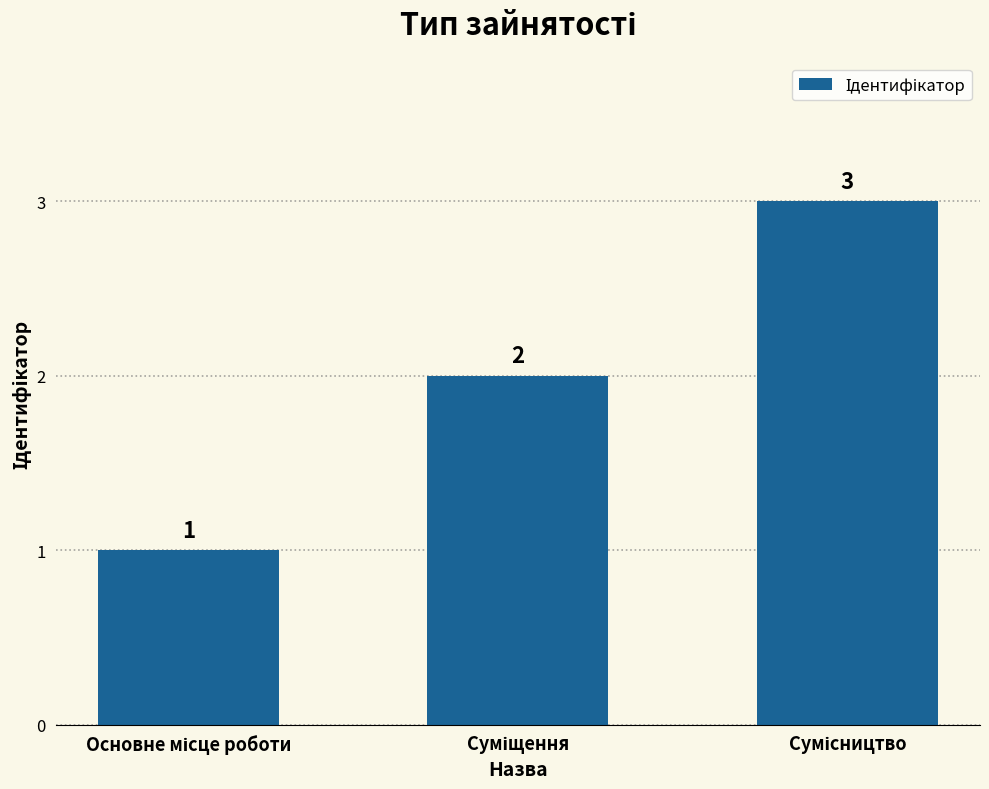

What is the value of the 2nd bar from the left?

2